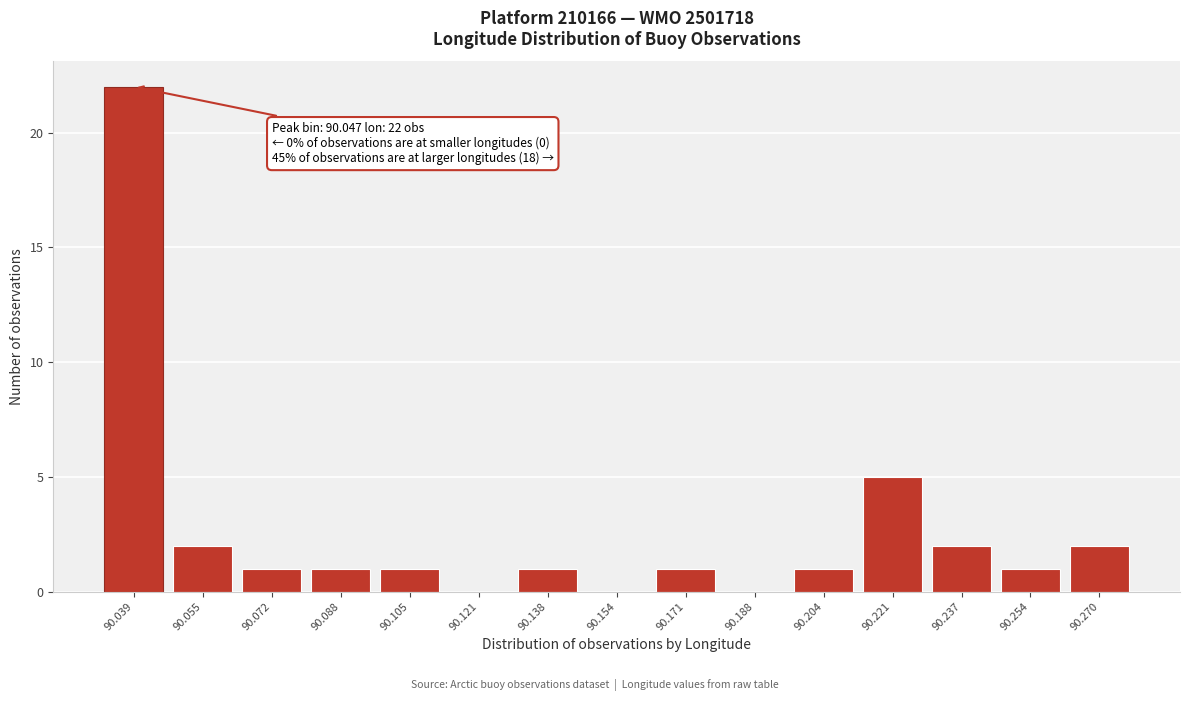

Reading left to right, transcribe all the data shown in this chart.

90.039=22	90.055=2	90.072=1	90.088=1	90.105=1	90.121=0	90.138=1	90.154=0	90.171=1	90.188=0	90.204=1	90.221=5	90.237=2	90.254=1	90.270=2